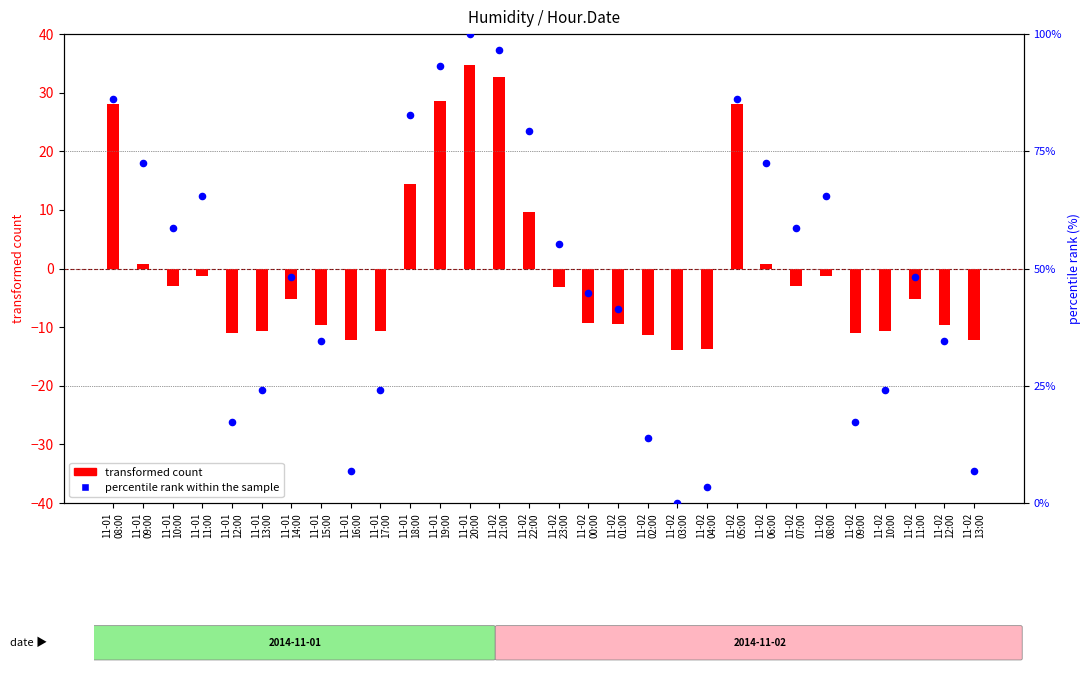

What is the total value across all series at 11-02
05:00?

114.3